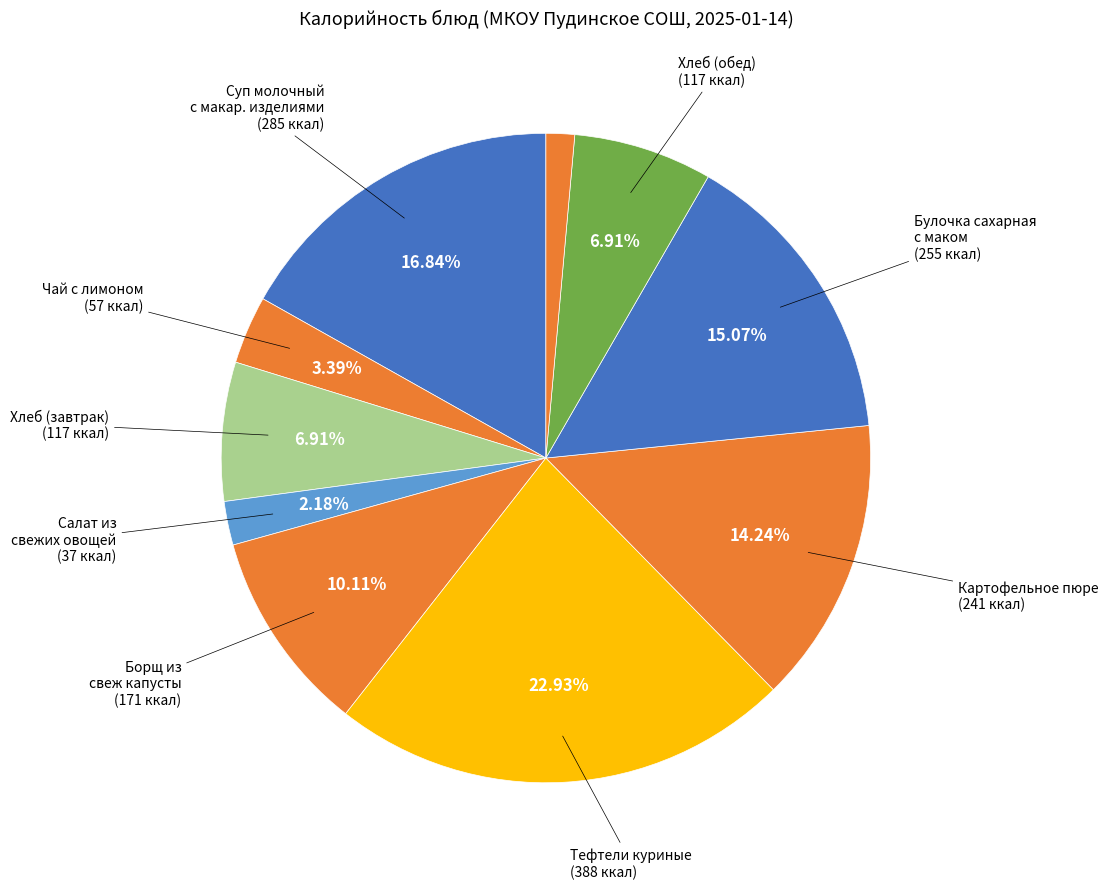

What is the largest slice in the pie chart?

Тефтели куриные